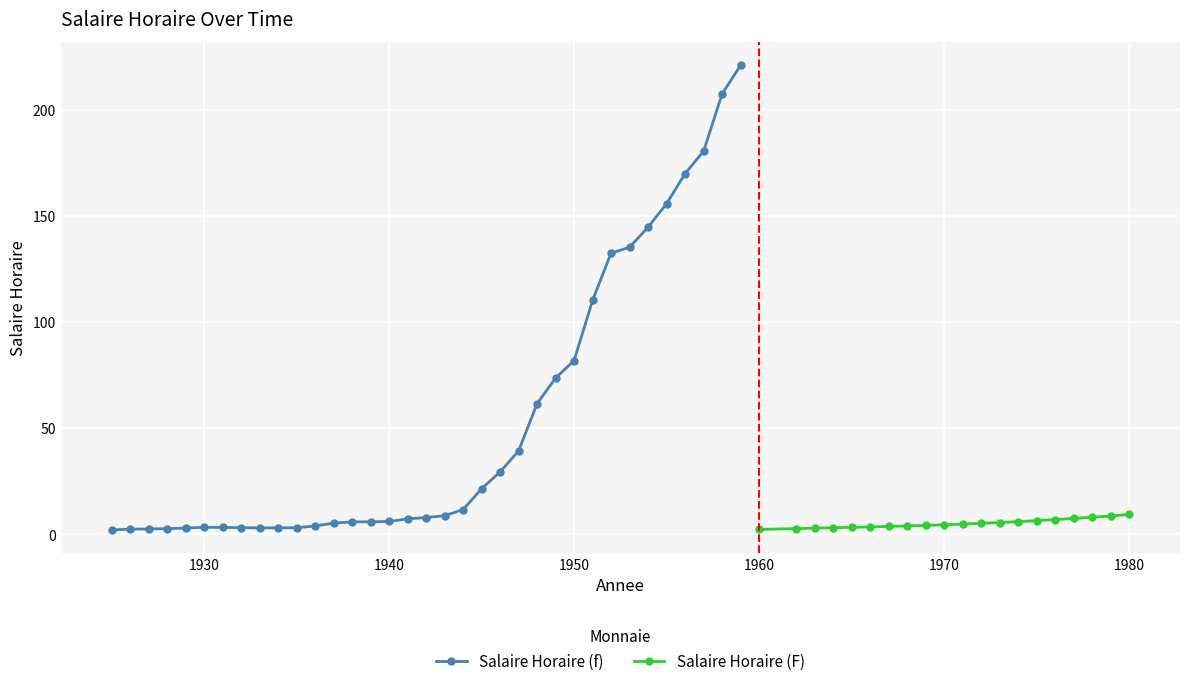

The value of Salaire Horaire (f) at 1940 is 6.1. True or false?

True